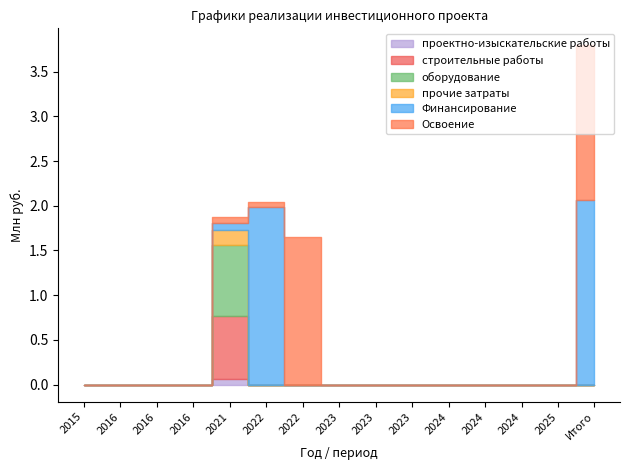

How many оборудование values are between 0 and 1?

15